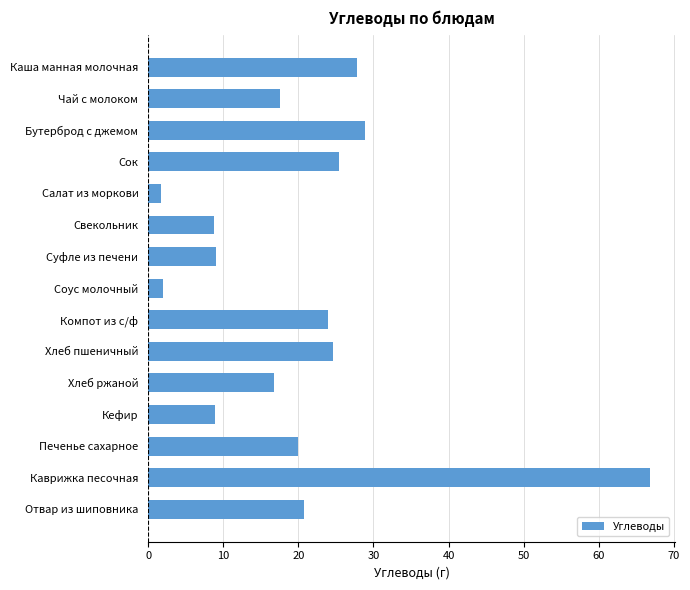

What is the value of the 13th bar from the top?

20.0